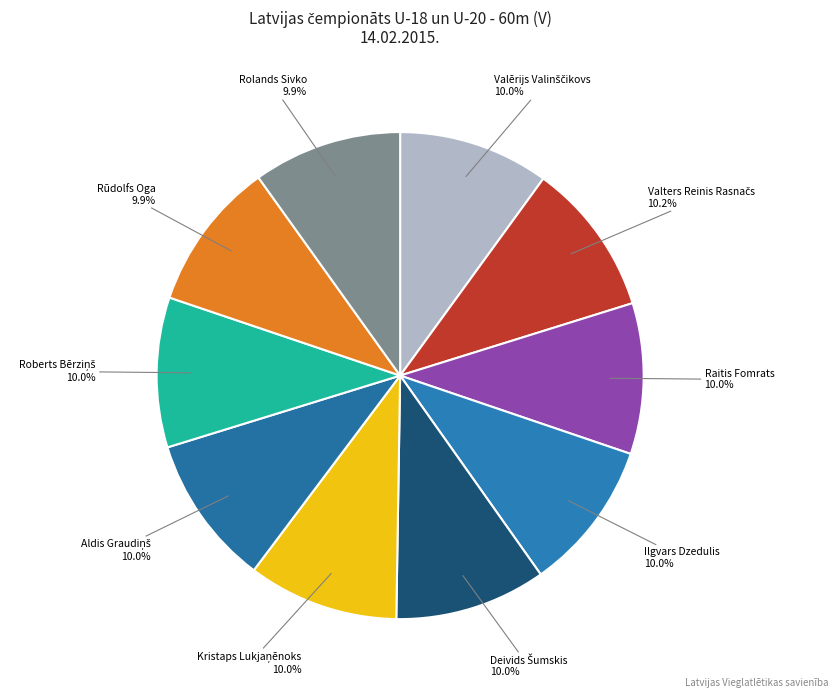

What percentage is the Ilgvars Dzedulis slice, to the nearest percent?

10%